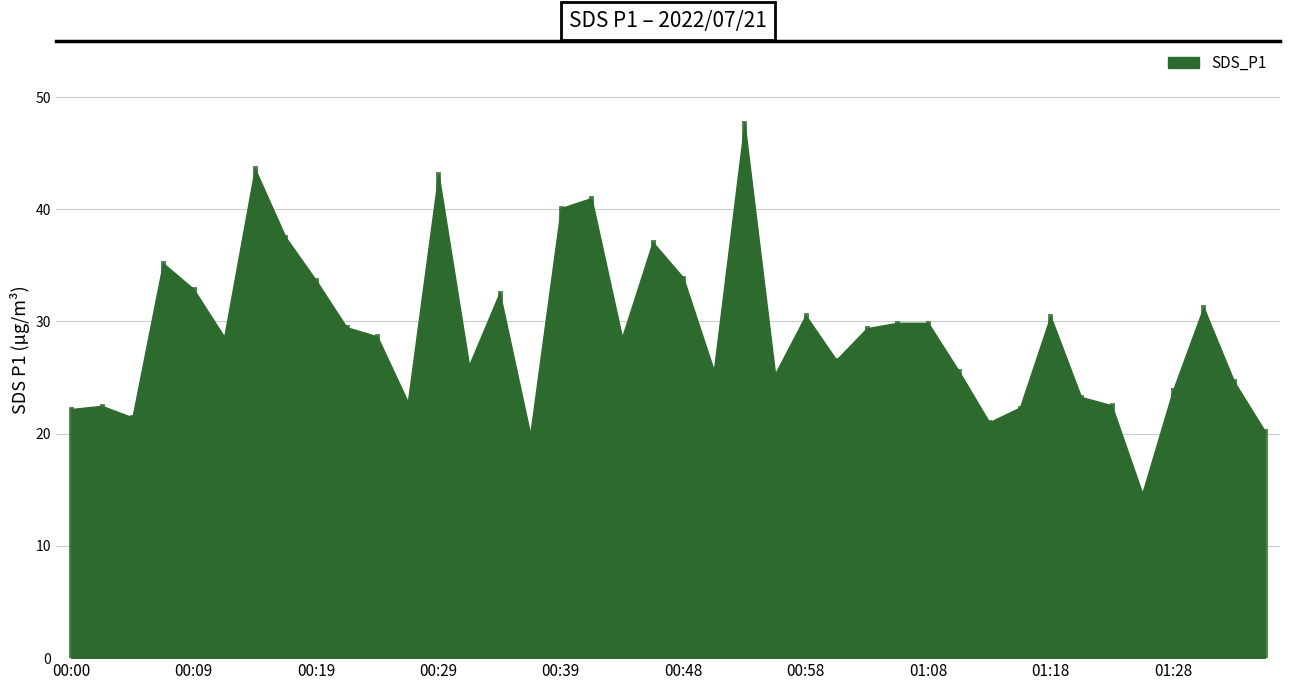

What is the label of the 11th point from the left?

00:24